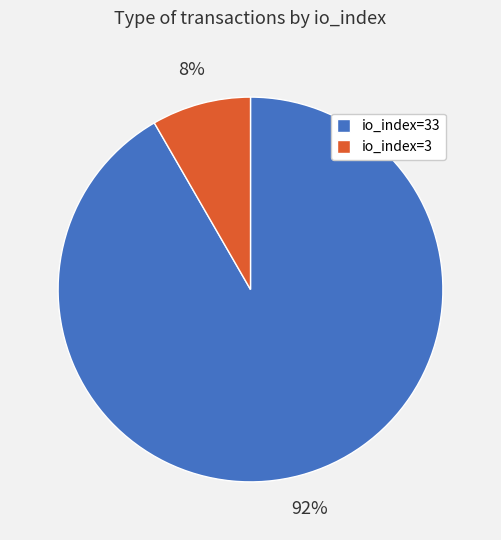

Which slice is the smallest?

io_index=3